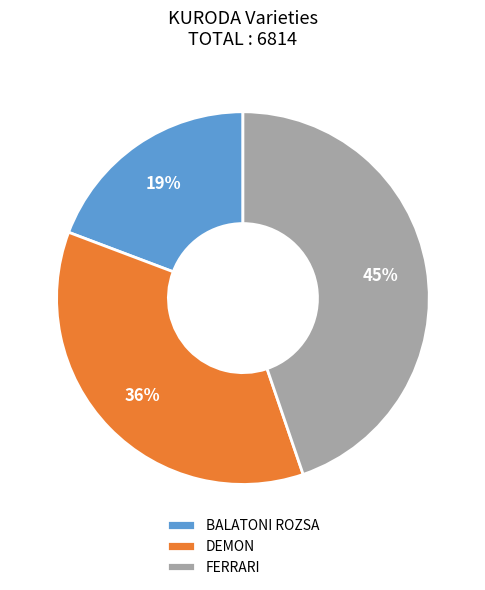

To the nearest percent, what percentage of the pie is FERRARI?

45%